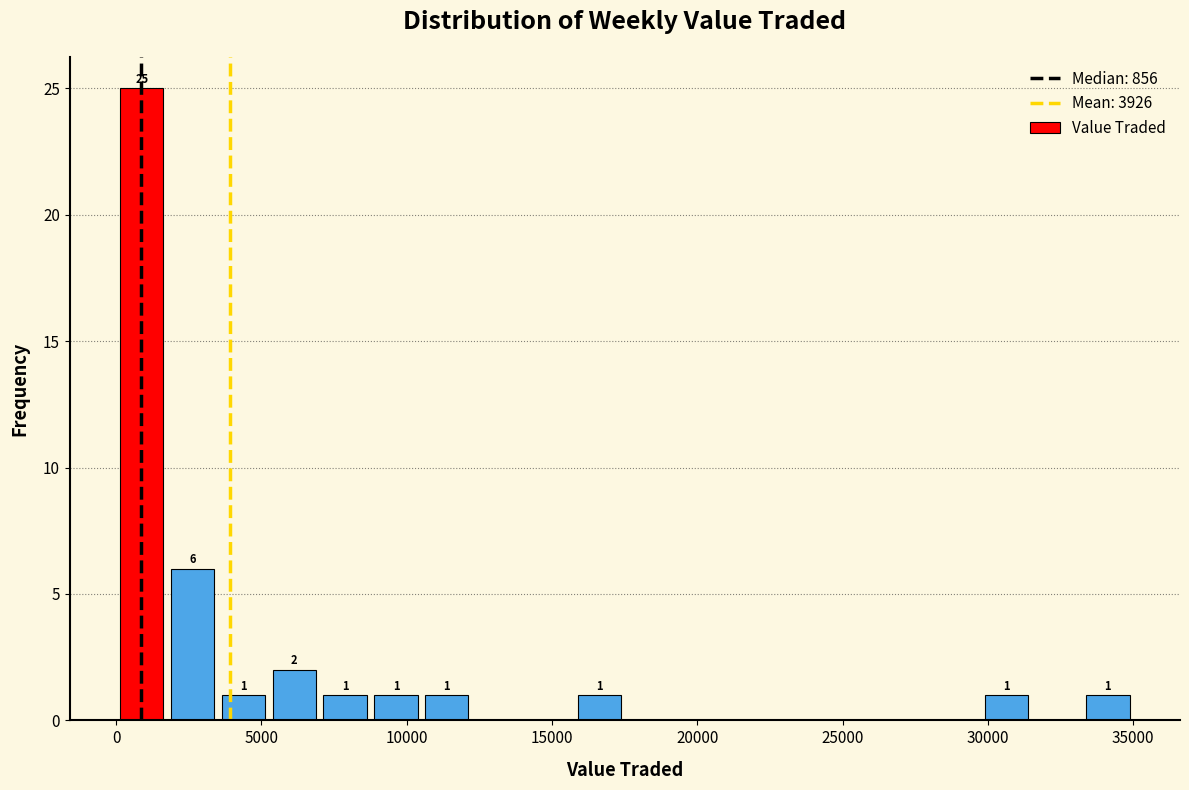

Read against the x-axis, roughly where is the centre of the tallest bar?

1000